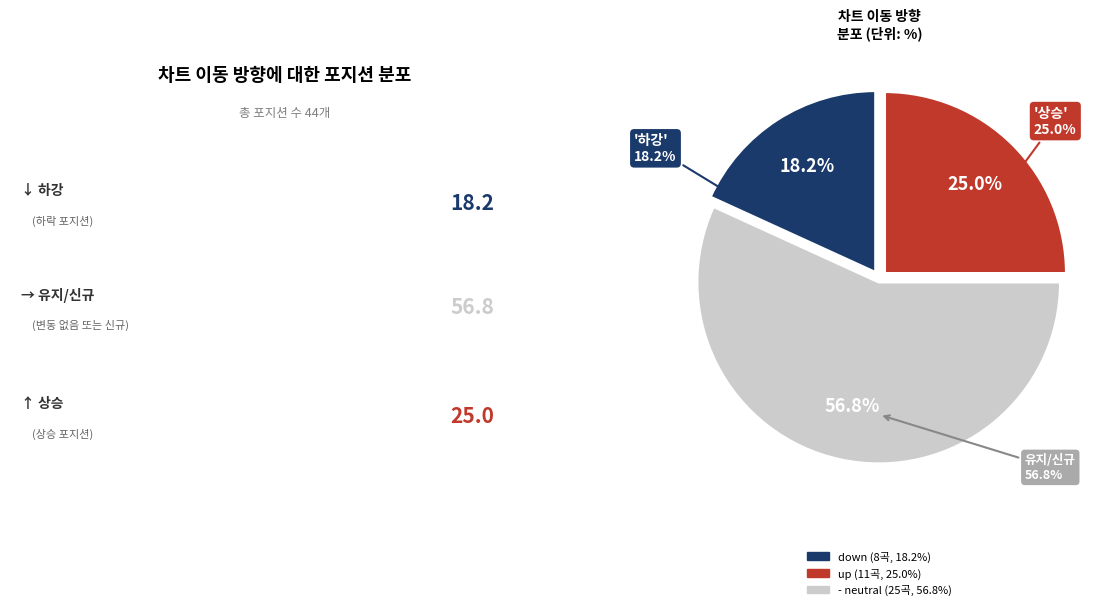

Which slice represents more than half of the pie?

-